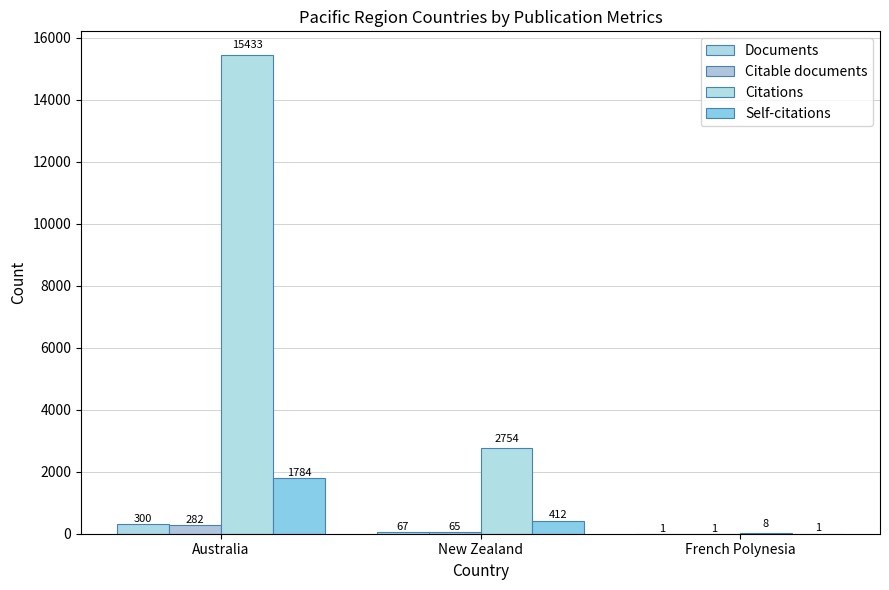

How many groups of bars are there?

3